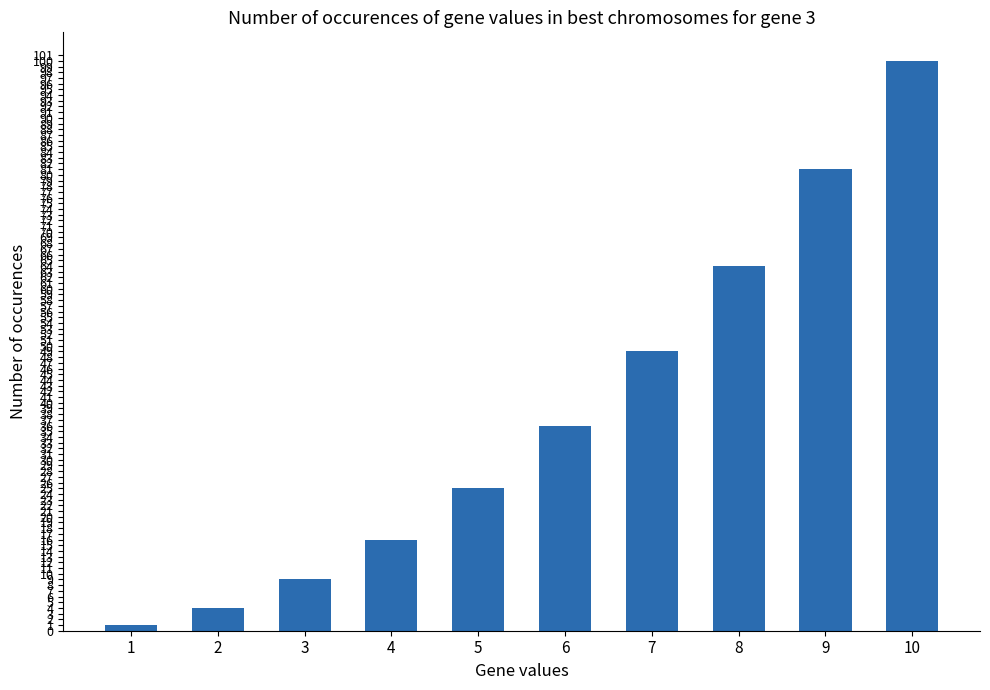

Rank the categories by value from highest to lowest.

10, 9, 8, 7, 6, 5, 4, 3, 2, 1